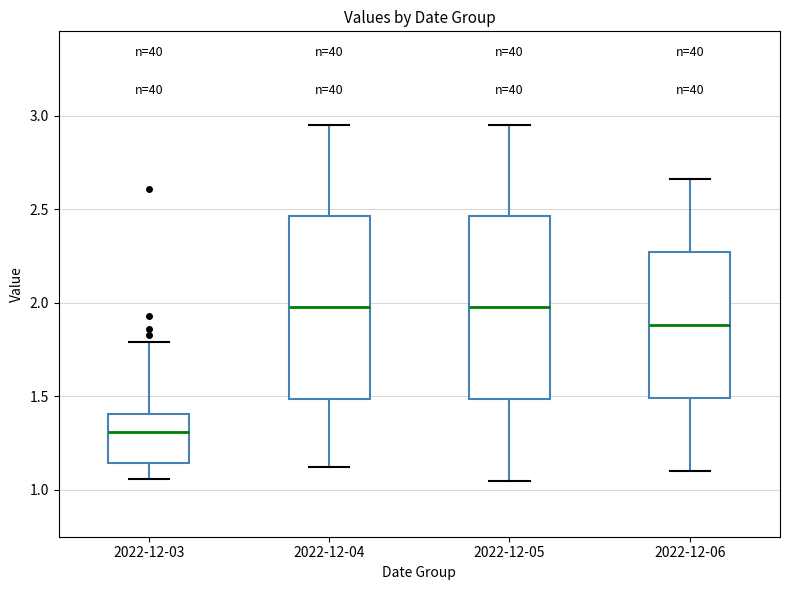

Reading left to right, transcribe this box plot: for each box, give where its median line is, the range the box spans, and where its two whiskers end, as read against the y-axis. The values are not printed on the chart, so give them approximately, as read against the axis.

2022-12-03: median 1.30, box 1.15 to 1.40, whiskers 1.05 to 1.80
2022-12-04: median 2.00, box 1.50 to 2.45, whiskers 1.10 to 2.95
2022-12-05: median 2.00, box 1.50 to 2.45, whiskers 1.05 to 2.95
2022-12-06: median 1.90, box 1.50 to 2.25, whiskers 1.10 to 2.65